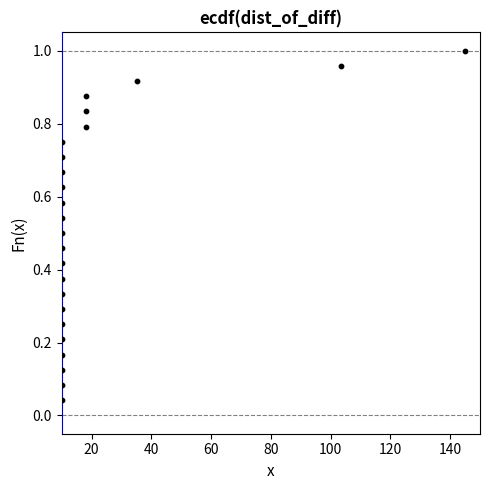

What is the range of X values (max minus min)?

135.0